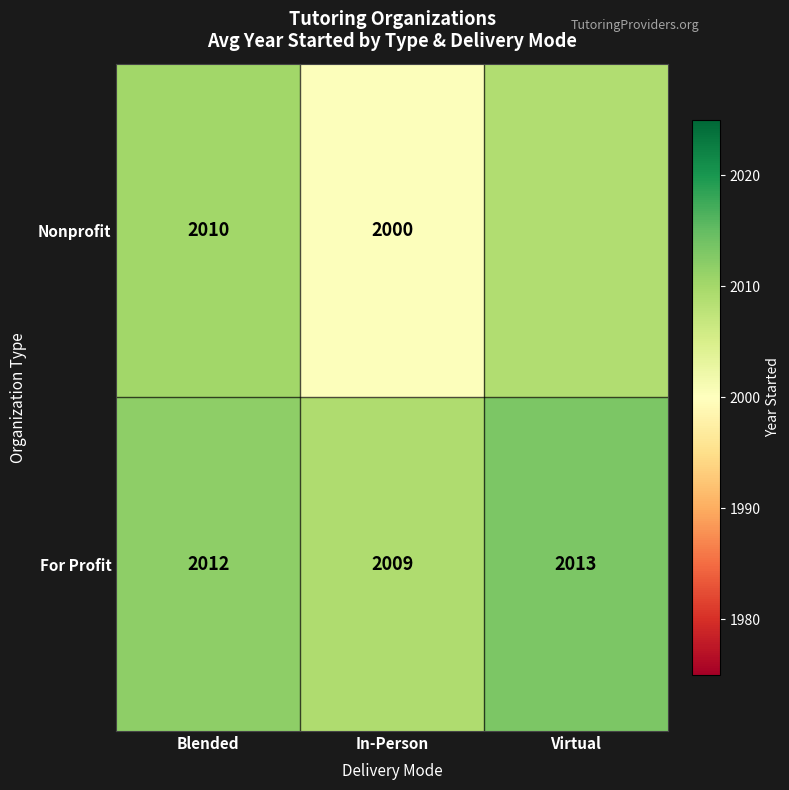

At which label does For Profit reach its minimum?

In-Person